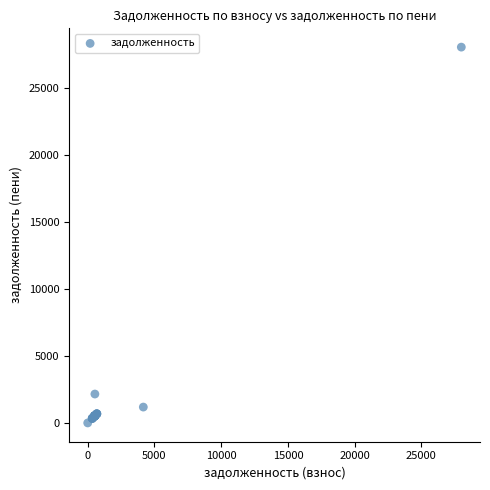

What Y value in the scatter plot is closest to 14009?

2154.6